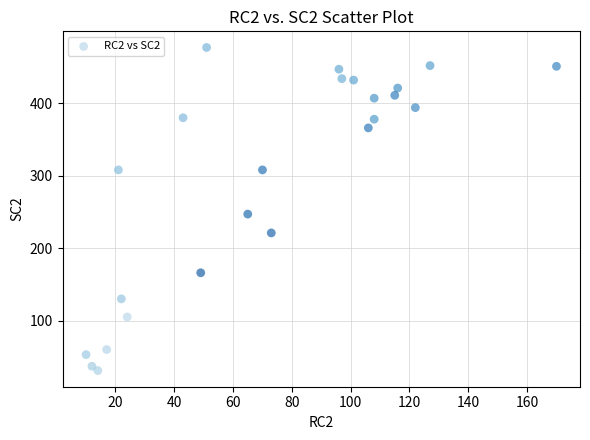

What Y value in the scatter plot is closest to 254?

247